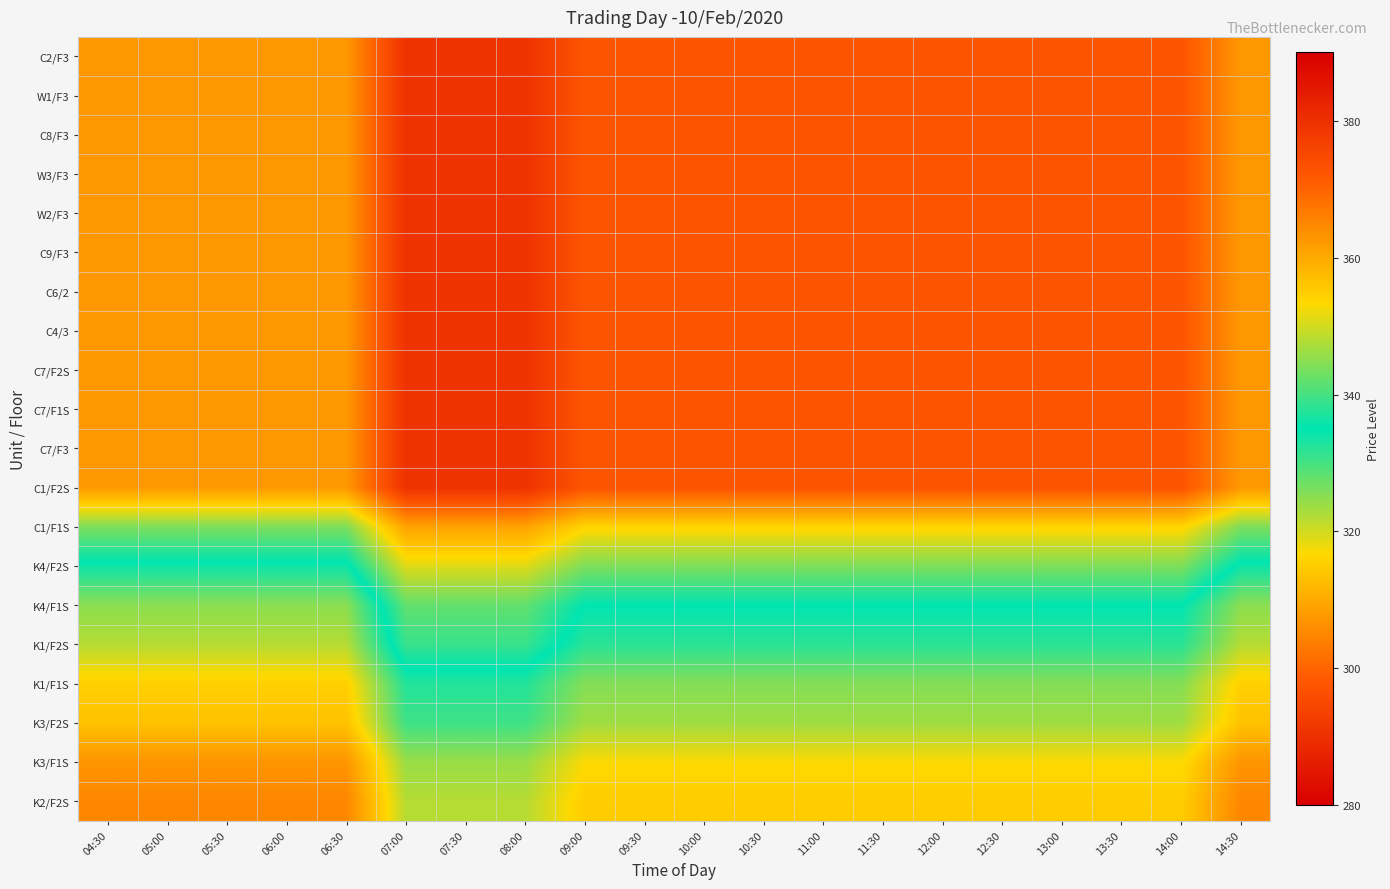

Reading left to right, list all the values displayed in this chart.

C2/F3: 04:30=362.5	05:00=362.5	05:30=362.5	06:00=362.5	06:30=362.5	07:00=379.5	07:30=379.5	08:00=379.5	09:00=372.5	09:30=372.5	10:00=372.5	10:30=372.5	11:00=372.5	11:30=372.5	12:00=372.5	12:30=372.5	13:00=372.5	13:30=372.5	14:00=372.5	14:30=362.5
W1/F3: 04:30=362.5	05:00=362.5	05:30=362.5	06:00=362.5	06:30=362.5	07:00=379.5	07:30=379.5	08:00=379.5	09:00=372.5	09:30=372.5	10:00=372.5	10:30=372.5	11:00=372.5	11:30=372.5	12:00=372.5	12:30=372.5	13:00=372.5	13:30=372.5	14:00=372.5	14:30=362.5
C8/F3: 04:30=362.5	05:00=362.5	05:30=362.5	06:00=362.5	06:30=362.5	07:00=379.5	07:30=379.5	08:00=379.5	09:00=372.5	09:30=372.5	10:00=372.5	10:30=372.5	11:00=372.5	11:30=372.5	12:00=372.5	12:30=372.5	13:00=372.5	13:30=372.5	14:00=372.5	14:30=362.5
W3/F3: 04:30=362.5	05:00=362.5	05:30=362.5	06:00=362.5	06:30=362.5	07:00=379.5	07:30=379.5	08:00=379.5	09:00=372.5	09:30=372.5	10:00=372.5	10:30=372.5	11:00=372.5	11:30=372.5	12:00=372.5	12:30=372.5	13:00=372.5	13:30=372.5	14:00=372.5	14:30=362.5
W2/F3: 04:30=362.5	05:00=362.5	05:30=362.5	06:00=362.5	06:30=362.5	07:00=379.5	07:30=379.5	08:00=379.5	09:00=372.5	09:30=372.5	10:00=372.5	10:30=372.5	11:00=372.5	11:30=372.5	12:00=372.5	12:30=372.5	13:00=372.5	13:30=372.5	14:00=372.5	14:30=362.5
C9/F3: 04:30=362.5	05:00=362.5	05:30=362.5	06:00=362.5	06:30=362.5	07:00=379.5	07:30=379.5	08:00=379.5	09:00=372.5	09:30=372.5	10:00=372.5	10:30=372.5	11:00=372.5	11:30=372.5	12:00=372.5	12:30=372.5	13:00=372.5	13:30=372.5	14:00=372.5	14:30=362.5
C6/2: 04:30=362.5	05:00=362.5	05:30=362.5	06:00=362.5	06:30=362.5	07:00=379.5	07:30=379.5	08:00=379.5	09:00=372.5	09:30=372.5	10:00=372.5	10:30=372.5	11:00=372.5	11:30=372.5	12:00=372.5	12:30=372.5	13:00=372.5	13:30=372.5	14:00=372.5	14:30=362.5
C4/3: 04:30=362.5	05:00=362.5	05:30=362.5	06:00=362.5	06:30=362.5	07:00=379.5	07:30=379.5	08:00=379.5	09:00=372.5	09:30=372.5	10:00=372.5	10:30=372.5	11:00=372.5	11:30=372.5	12:00=372.5	12:30=372.5	13:00=372.5	13:30=372.5	14:00=372.5	14:30=362.5
C7/F2S: 04:30=362.5	05:00=362.5	05:30=362.5	06:00=362.5	06:30=362.5	07:00=379.5	07:30=379.5	08:00=379.5	09:00=372.5	09:30=372.5	10:00=372.5	10:30=372.5	11:00=372.5	11:30=372.5	12:00=372.5	12:30=372.5	13:00=372.5	13:30=372.5	14:00=372.5	14:30=362.5
C7/F1S: 04:30=362.5	05:00=362.5	05:30=362.5	06:00=362.5	06:30=362.5	07:00=379.5	07:30=379.5	08:00=379.5	09:00=372.5	09:30=372.5	10:00=372.5	10:30=372.5	11:00=372.5	11:30=372.5	12:00=372.5	12:30=372.5	13:00=372.5	13:30=372.5	14:00=372.5	14:30=362.5
C7/F3: 04:30=362.5	05:00=362.5	05:30=362.5	06:00=362.5	06:30=362.5	07:00=379.5	07:30=379.5	08:00=379.5	09:00=372.5	09:30=372.5	10:00=372.5	10:30=372.5	11:00=372.5	11:30=372.5	12:00=372.5	12:30=372.5	13:00=372.5	13:30=372.5	14:00=372.5	14:30=362.5
C1/F2S: 04:30=362.5	05:00=362.5	05:30=362.5	06:00=362.5	06:30=362.5	07:00=379.5	07:30=379.5	08:00=379.5	09:00=372.5	09:30=372.5	10:00=372.5	10:30=372.5	11:00=372.5	11:30=372.5	12:00=372.5	12:30=372.5	13:00=372.5	13:30=372.5	14:00=372.5	14:30=362.5
C1/F1S: 04:30=344.0	05:00=344.0	05:30=344.0	06:00=344.0	06:30=344.0	07:00=361.0	07:30=361.0	08:00=361.0	09:00=354.0	09:30=354.0	10:00=354.0	10:30=354.0	11:00=354.0	11:30=354.0	12:00=354.0	12:30=354.0	13:00=354.0	13:30=354.0	14:00=354.0	14:30=344.0
K4/F2S: 04:30=334.0	05:00=334.0	05:30=334.0	06:00=334.0	06:30=334.0	07:00=351.0	07:30=351.0	08:00=351.0	09:00=344.0	09:30=344.0	10:00=344.0	10:30=344.0	11:00=344.0	11:30=344.0	12:00=344.0	12:30=344.0	13:00=344.0	13:30=344.0	14:00=344.0	14:30=334.0
K4/F1S: 04:30=325.0	05:00=325.0	05:30=325.0	06:00=325.0	06:30=325.0	07:00=342.0	07:30=342.0	08:00=342.0	09:00=335.0	09:30=335.0	10:00=335.0	10:30=335.0	11:00=335.0	11:30=335.0	12:00=335.0	12:30=335.0	13:00=335.0	13:30=335.0	14:00=335.0	14:30=325.0
K1/F2S: 04:30=322.0	05:00=322.0	05:30=322.0	06:00=322.0	06:30=322.0	07:00=339.0	07:30=339.0	08:00=339.0	09:00=332.0	09:30=332.0	10:00=332.0	10:30=332.0	11:00=332.0	11:30=332.0	12:00=332.0	12:30=332.0	13:00=332.0	13:30=332.0	14:00=332.0	14:30=322.0
K1/F1S: 04:30=315.5	05:00=315.5	05:30=315.5	06:00=315.5	06:30=315.5	07:00=332.5	07:30=332.5	08:00=332.5	09:00=325.5	09:30=325.5	10:00=325.5	10:30=325.5	11:00=325.5	11:30=325.5	12:00=325.5	12:30=325.5	13:00=325.5	13:30=325.5	14:00=325.5	14:30=315.5
K3/F2S: 04:30=313.5	05:00=313.5	05:30=313.5	06:00=313.5	06:30=313.5	07:00=330.5	07:30=330.5	08:00=330.5	09:00=323.5	09:30=323.5	10:00=323.5	10:30=323.5	11:00=323.5	11:30=323.5	12:00=323.5	12:30=323.5	13:00=323.5	13:30=323.5	14:00=323.5	14:30=313.5
K3/F1S: 04:30=307.0	05:00=307.0	05:30=307.0	06:00=307.0	06:30=307.0	07:00=324.0	07:30=324.0	08:00=324.0	09:00=317.0	09:30=317.0	10:00=317.0	10:30=317.0	11:00=317.0	11:30=317.0	12:00=317.0	12:30=317.0	13:00=317.0	13:30=317.0	14:00=317.0	14:30=307.0
K2/F2S: 04:30=305.0	05:00=305.0	05:30=305.0	06:00=305.0	06:30=305.0	07:00=322.0	07:30=322.0	08:00=322.0	09:00=315.0	09:30=315.0	10:00=315.0	10:30=315.0	11:00=315.0	11:30=315.0	12:00=315.0	12:30=315.0	13:00=315.0	13:30=315.0	14:00=315.0	14:30=305.0